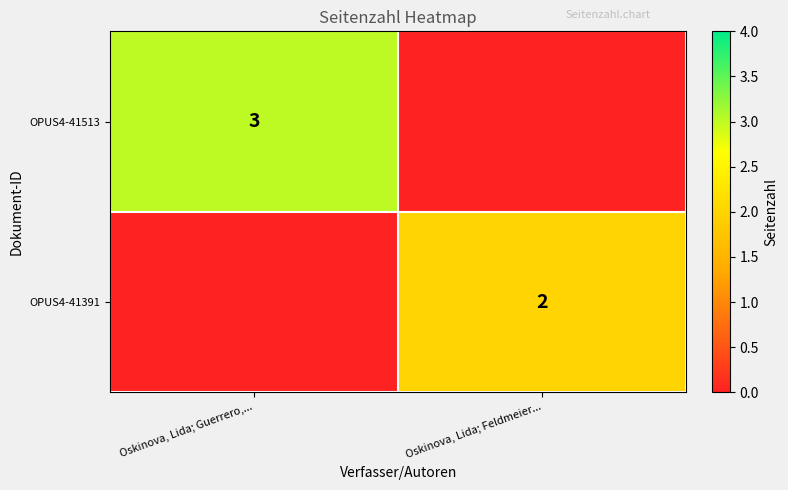

Which has a higher value, Oskinova, Lida; Guerrero,... or Oskinova, Lida; Feldmeier...?

Oskinova, Lida; Guerrero,...